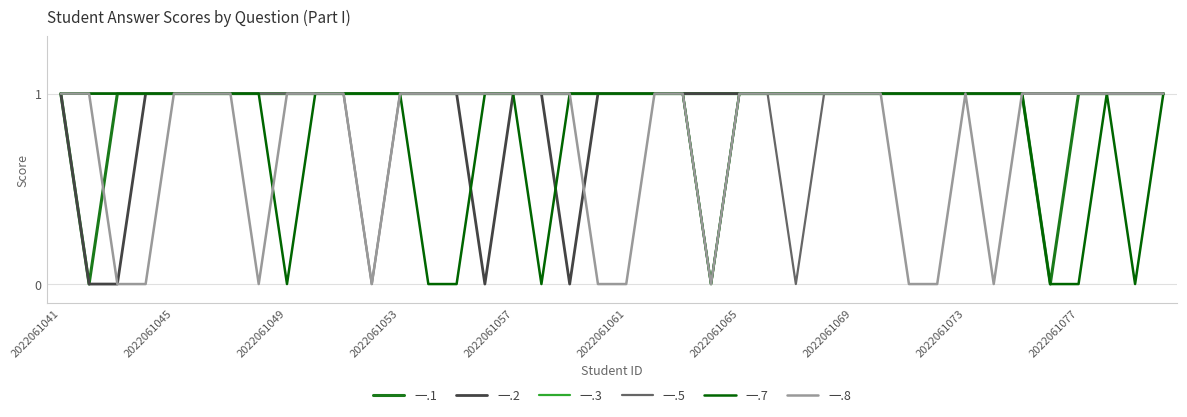

What are all the series names shown in the legend?

一.1, 一.2, 一.3, 一.5, 一.7, 一.8